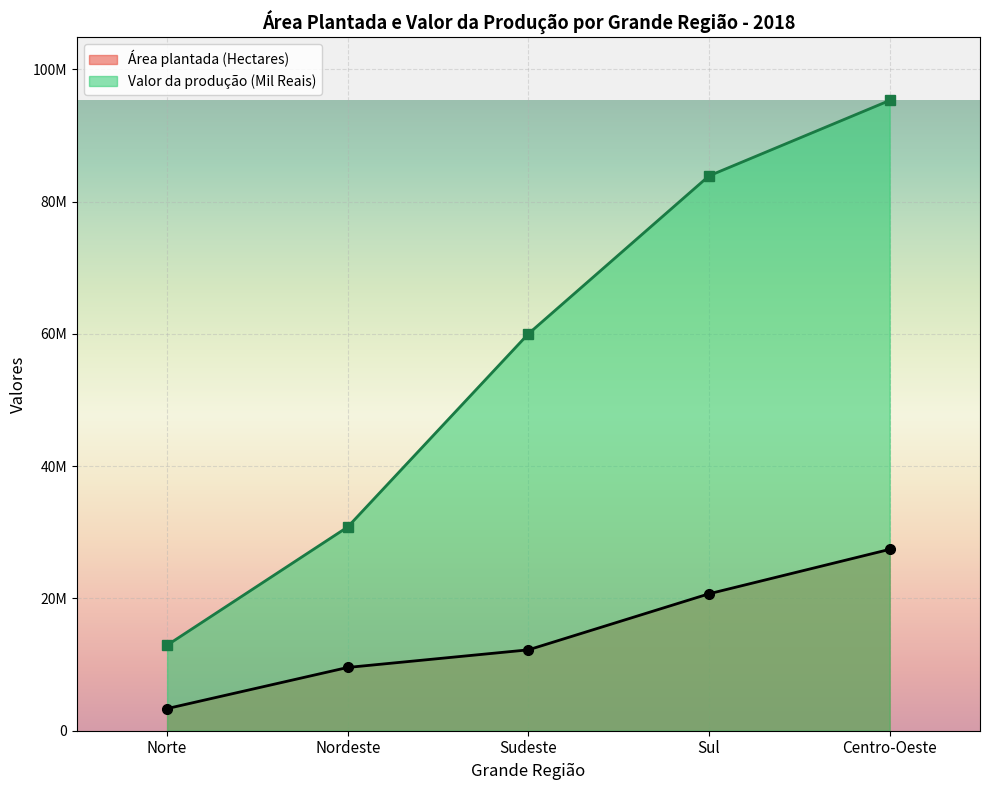

At how many categories does at least one series exceed 25521465?

4